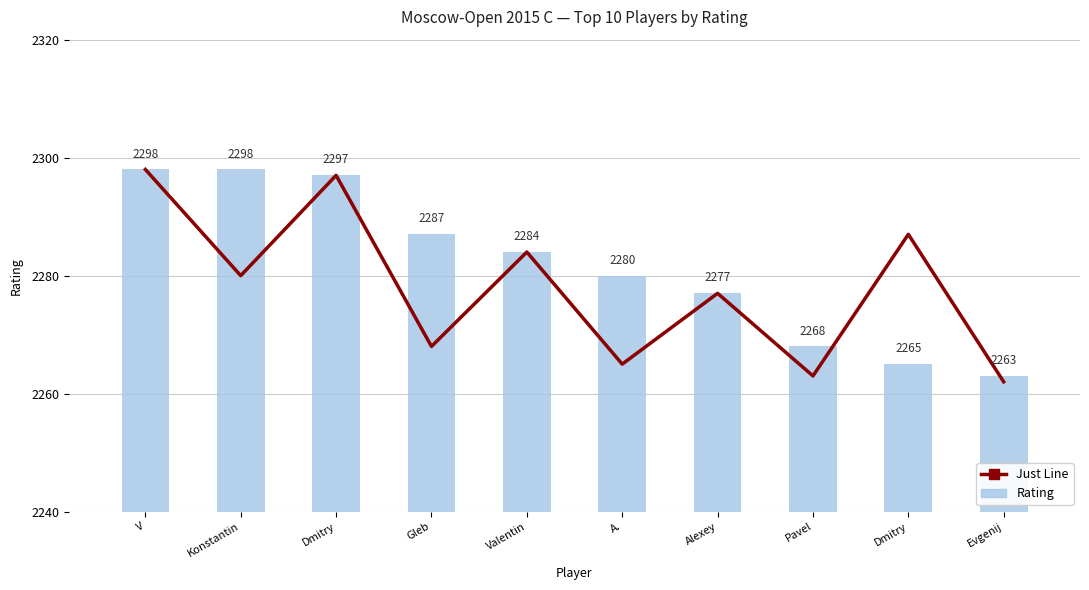

Does the chart contain any negative values?

No